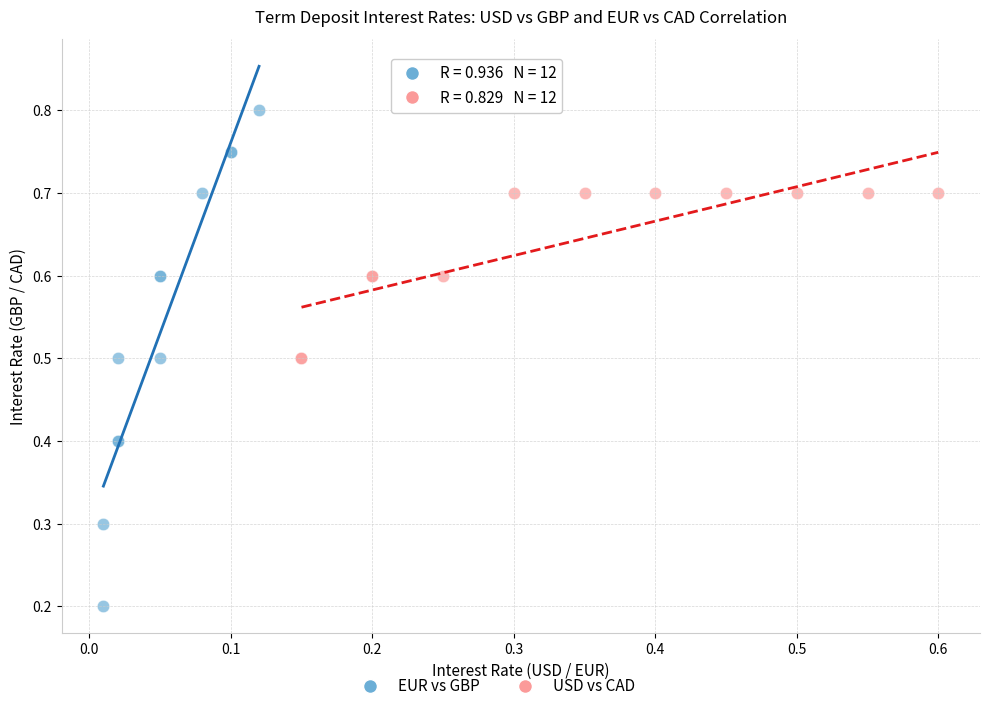

Which series reaches the minimum Y coordinate?

EUR vs GBP